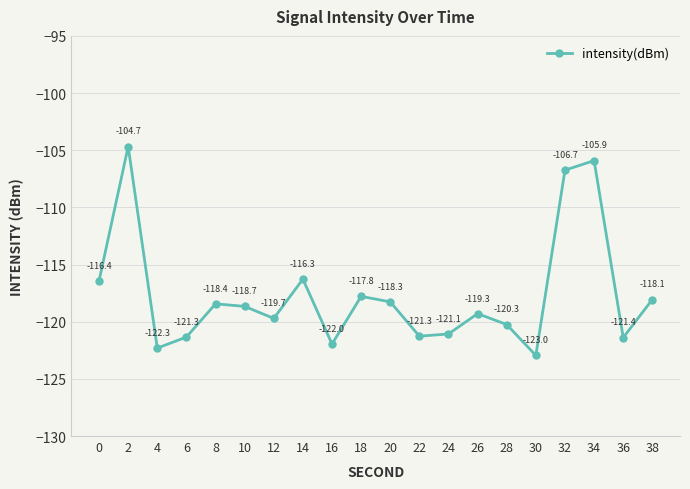

Reading right to left, transcribe all the data shown in this chart.

38=-118.1	36=-121.4	34=-105.9	32=-106.7	30=-123.0	28=-120.3	26=-119.3	24=-121.1	22=-121.3	20=-118.3	18=-117.8	16=-122.0	14=-116.3	12=-119.7	10=-118.7	8=-118.4	6=-121.3	4=-122.3	2=-104.7	0=-116.4